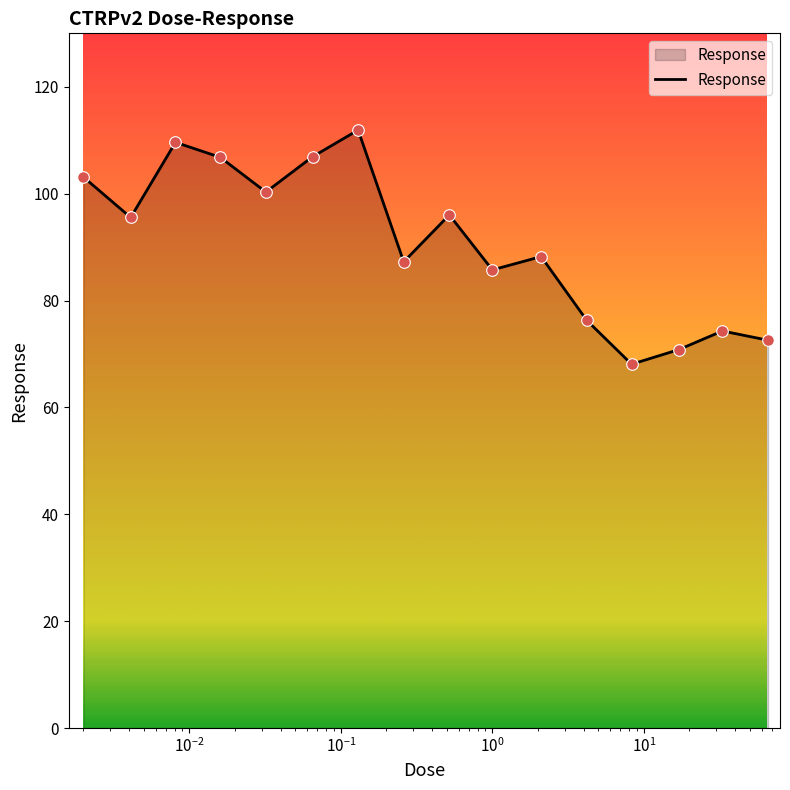

What is the difference between the maximum and minimum values?

43.8